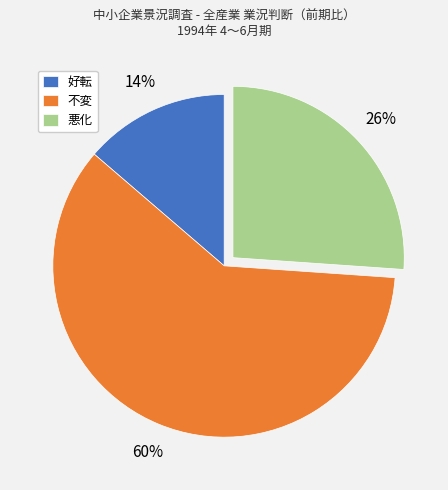

Rank the categories by value from highest to lowest.

不変, 悪化, 好転